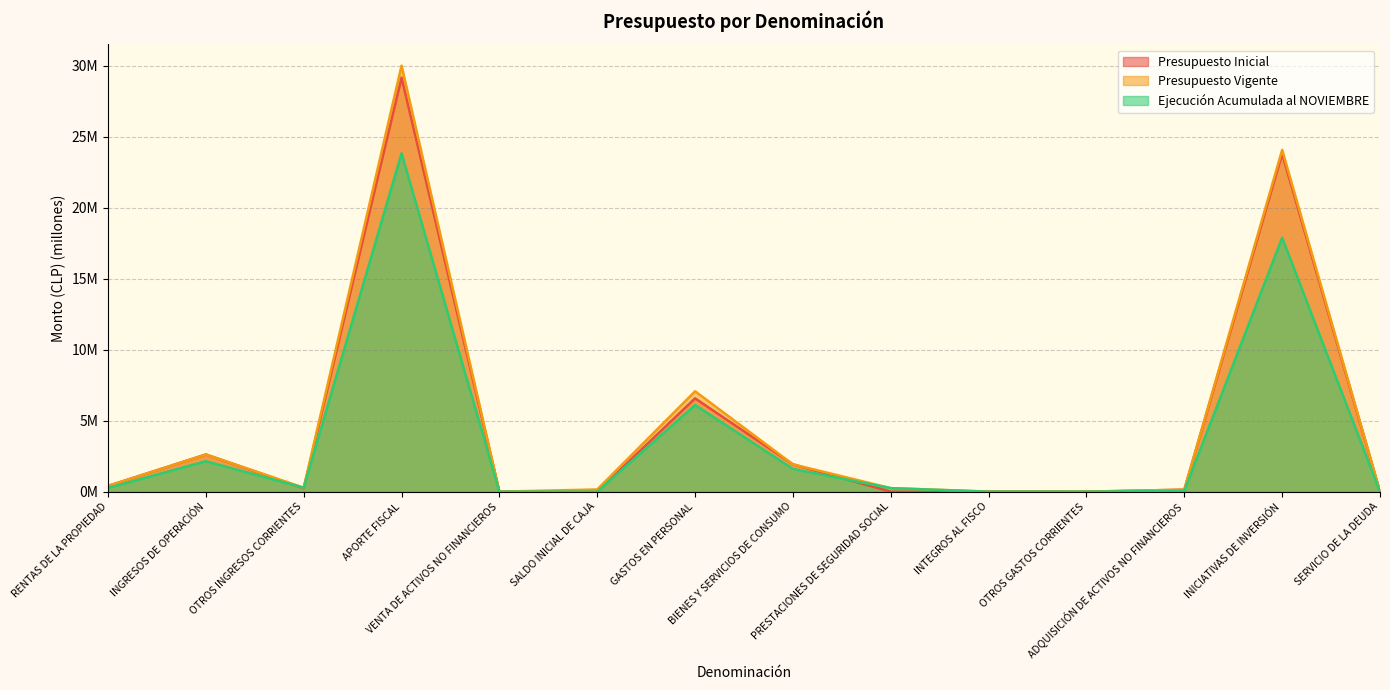

How many values in Ejecución Acumulada al NOVIEMBRE are above zero?

9